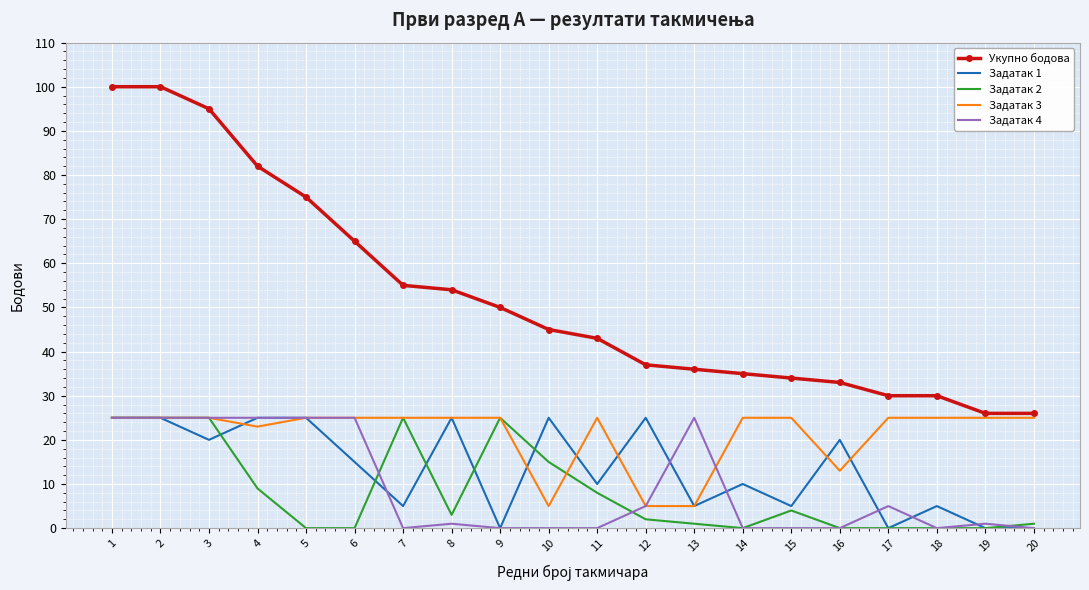

True or false: Укупно бодова and Задатак 2 intersect in this chart.

False